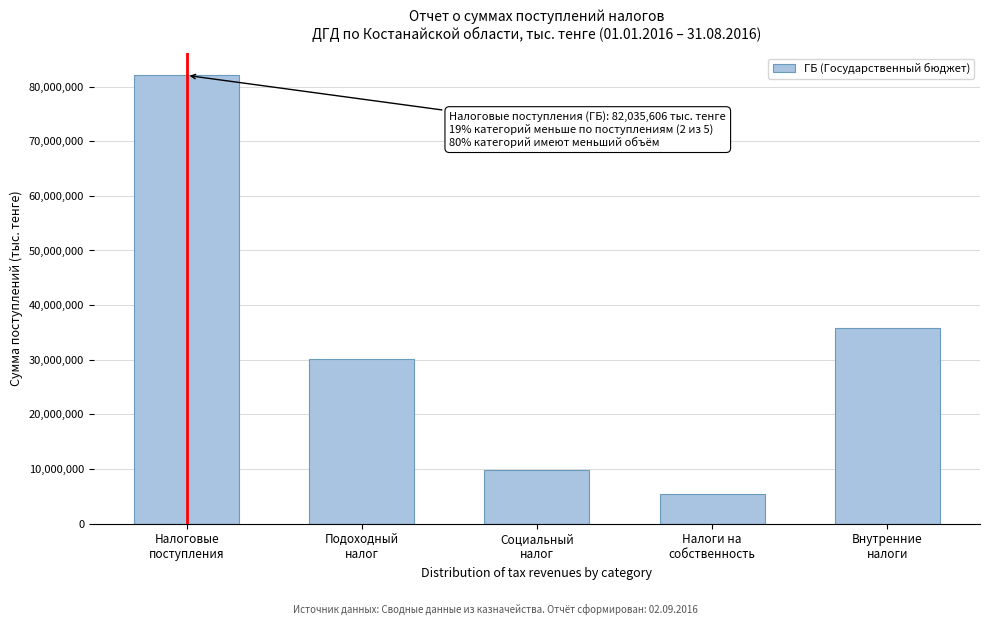

What is the smallest value displayed?

5349874